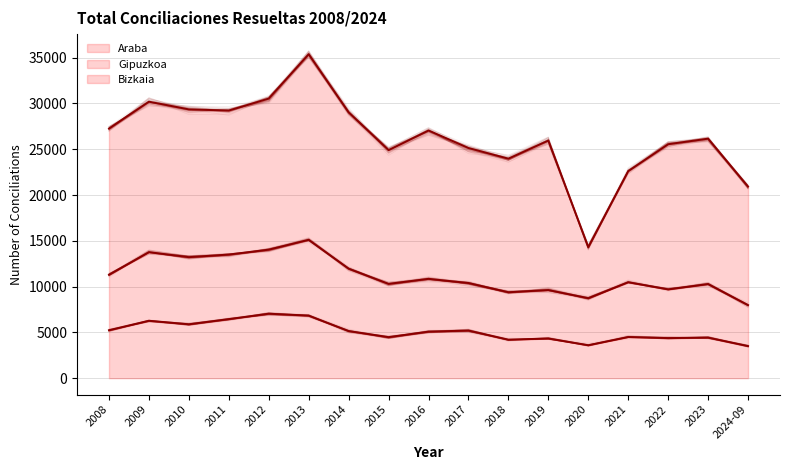

What is the value of the Araba point at the 8th from the left?

4483